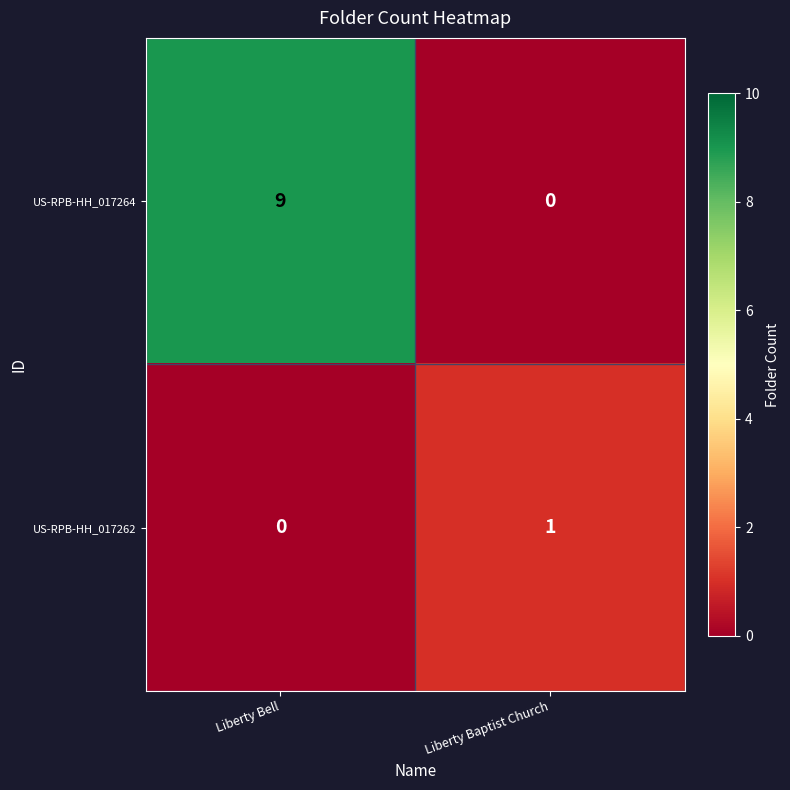

Rank the series by their maximum value, from highest to lowest.

US-RPB-HH_017264, US-RPB-HH_017262